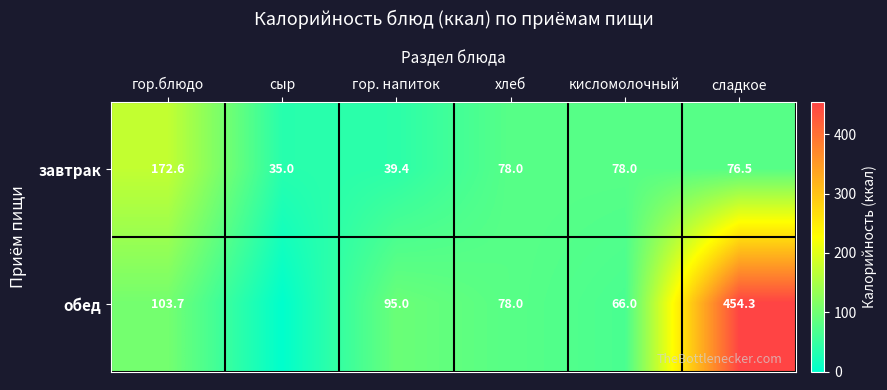

Is the value of обед at сладкое greater than the value of завтрак at гор.блюдо?

Yes